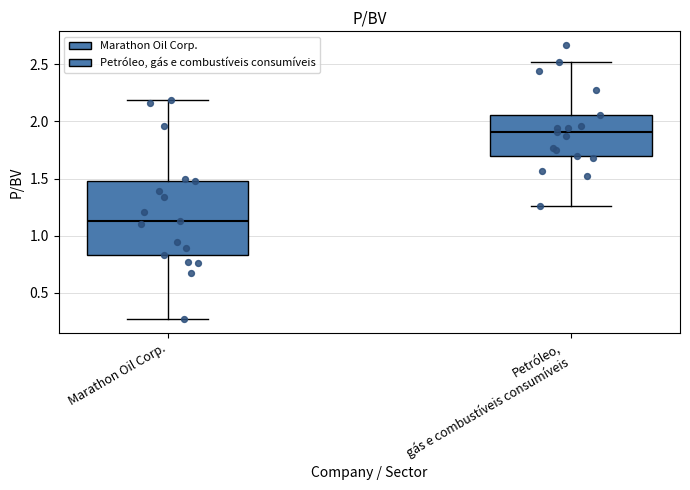

Reading left to right, read every box against the y-axis: the position of its median line, the range the box covers, and the ends of its whiskers. The values are not printed on the chart, so give them approximately, as read against the axis.

Marathon Oil Corp.: median 1.15, box 0.85 to 1.50, whiskers 0.25 to 2.20
Petróleo, gás e combustíveis consumíveis: median 1.90, box 1.70 to 2.05, whiskers 1.25 to 2.50